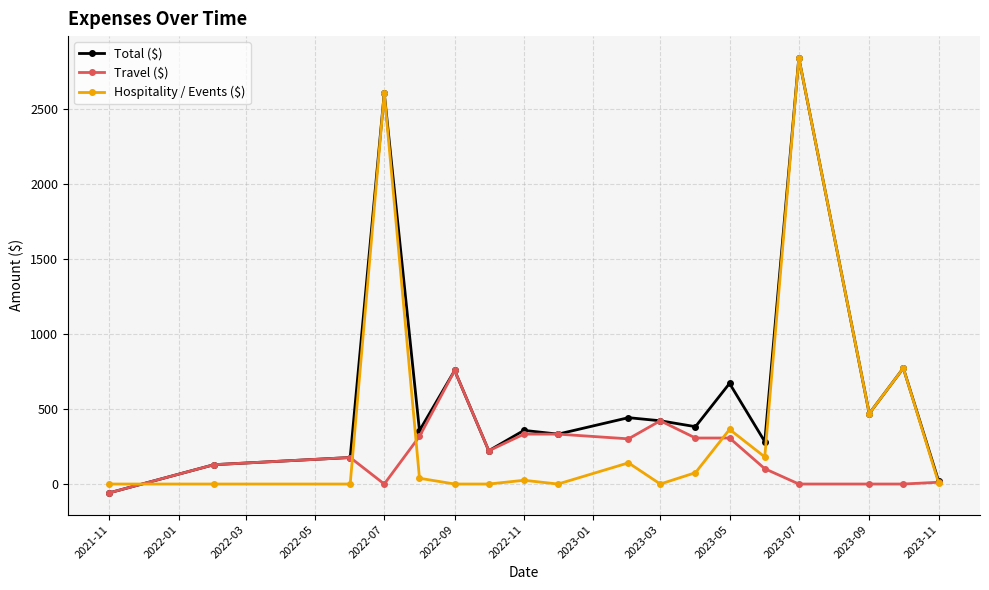

True or false: Total ($) has more than 0 points higher than both neighbors.

True